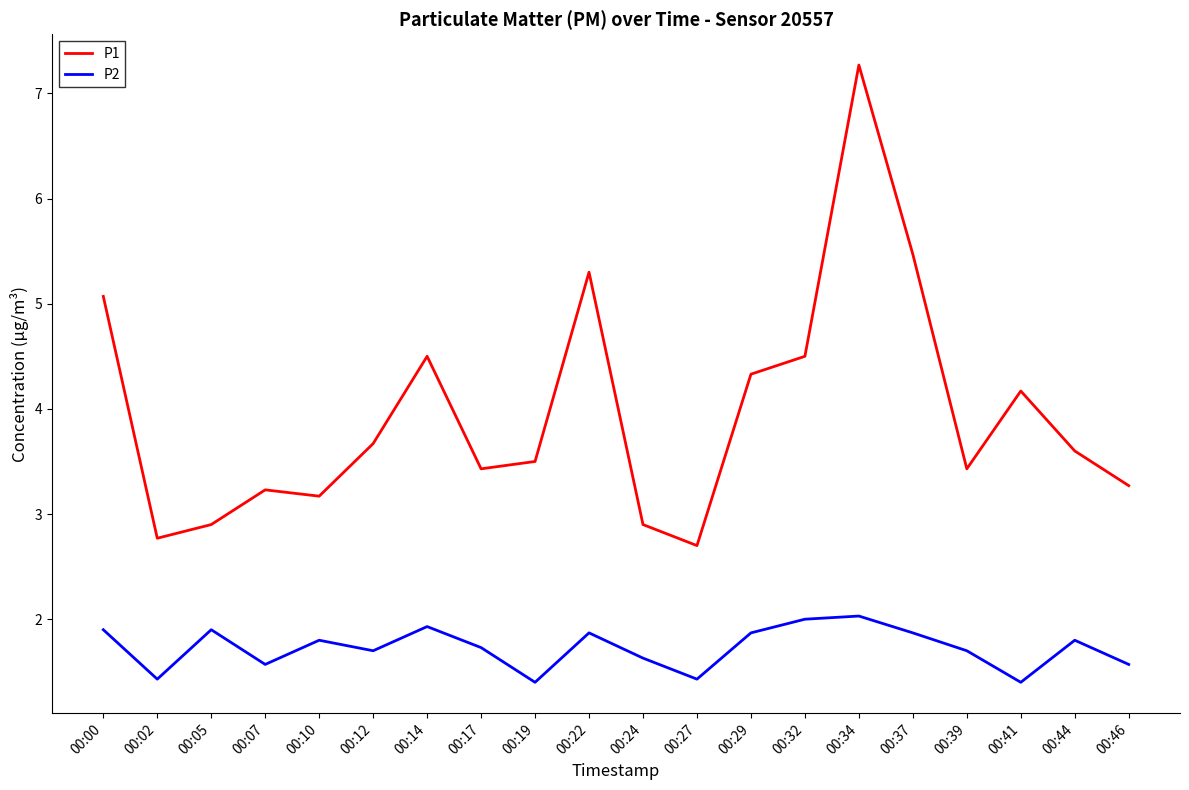

Where does the P1 series first go above 3?

00:00